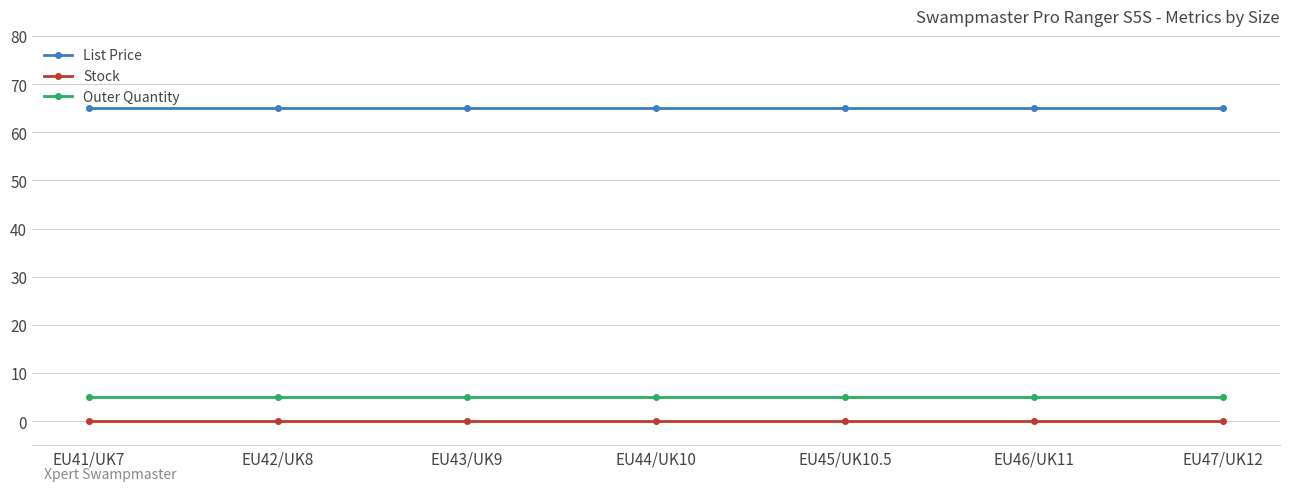

List the series in order of their peak value, highest first.

List Price, Outer Quantity, Stock